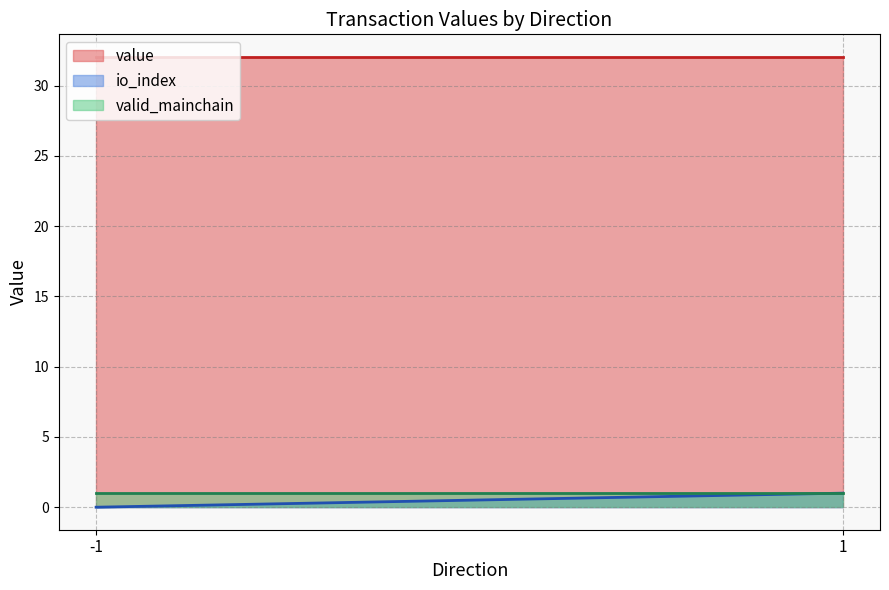

True or false: valid_mainchain and value cross at least once.

False